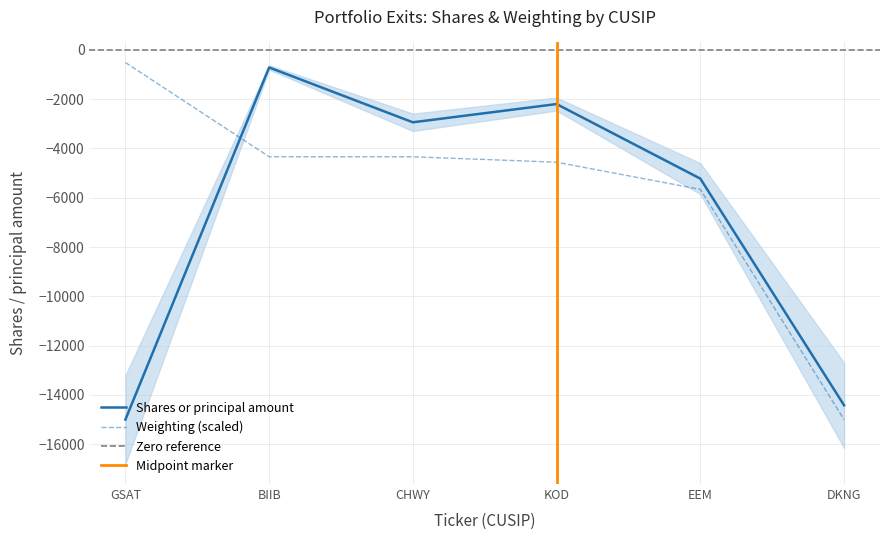

True or false: Weighting (scaled) has a value of -8178.7 at EEM.

False